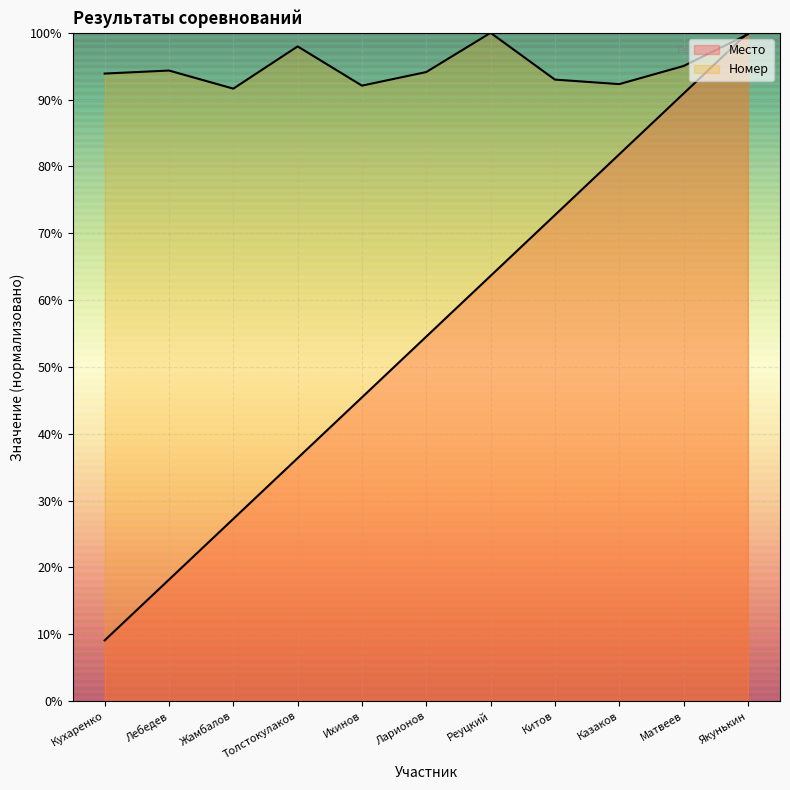

At how many categories does at least one series exceed 58?

11